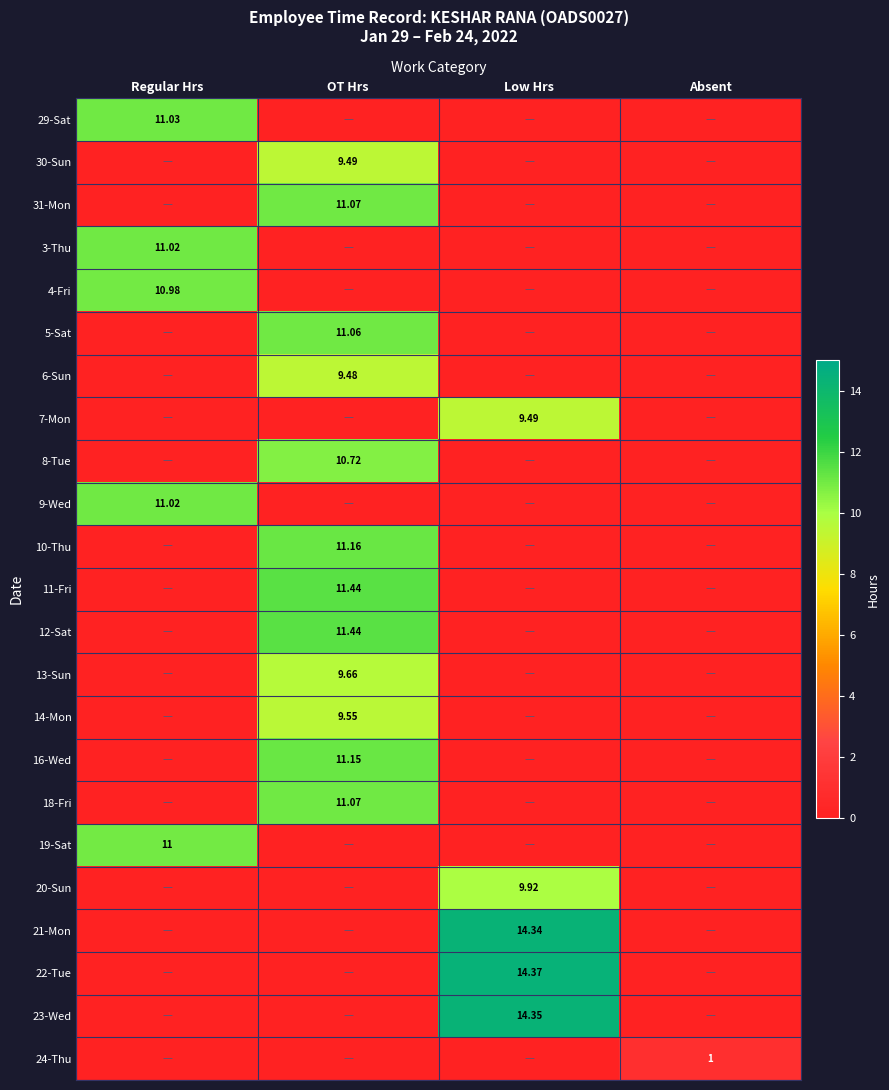

List the labels in order of 3-Thu value, largest first.

Regular Hrs, OT Hrs, Low Hrs, Absent